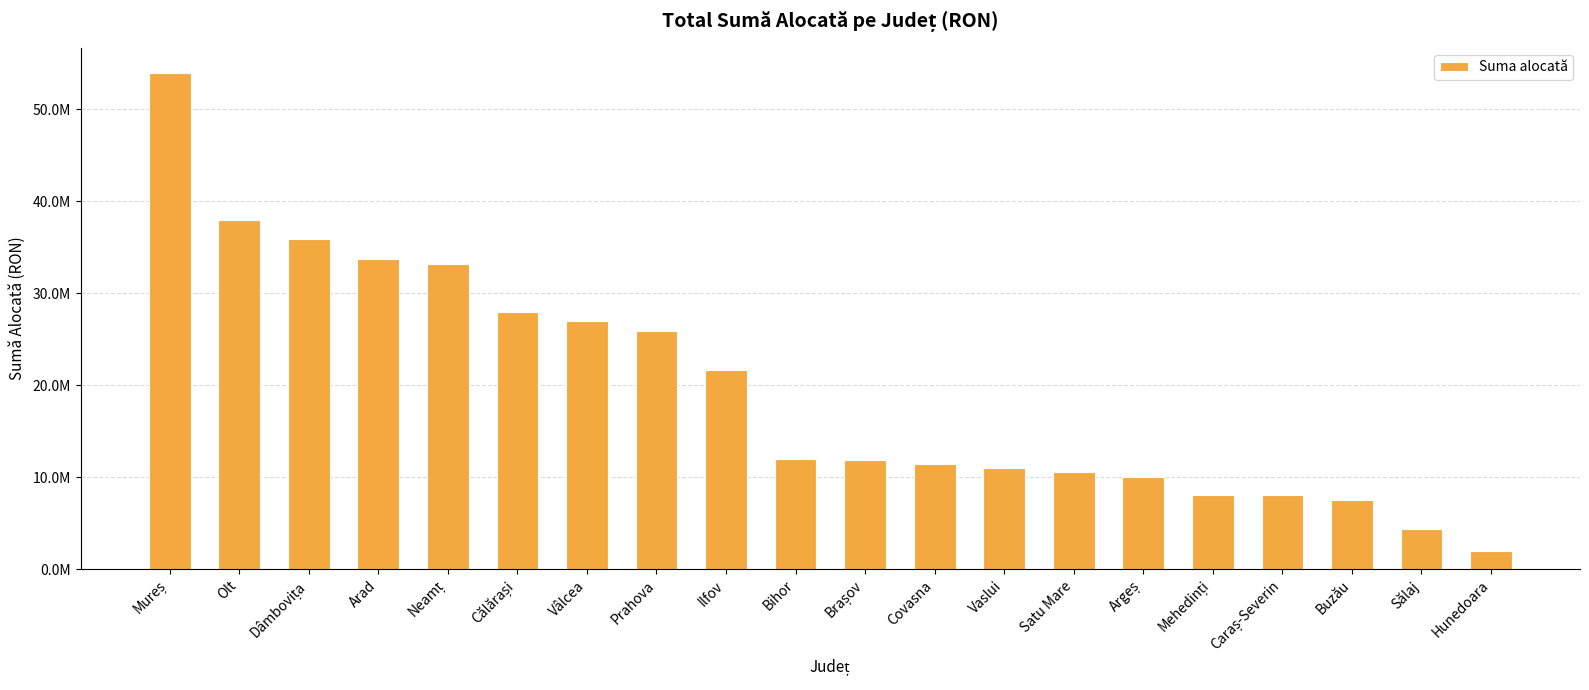

What is the value of the 18th bar from the left?

7535380.1